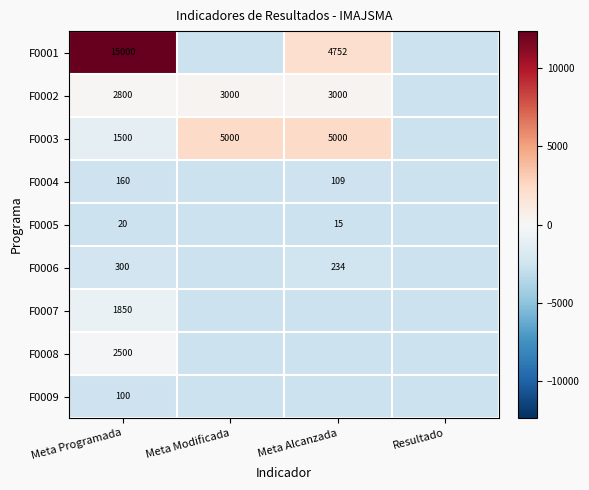

The F0004 series shows -1141.2 at Meta Modificada. True or false?

False